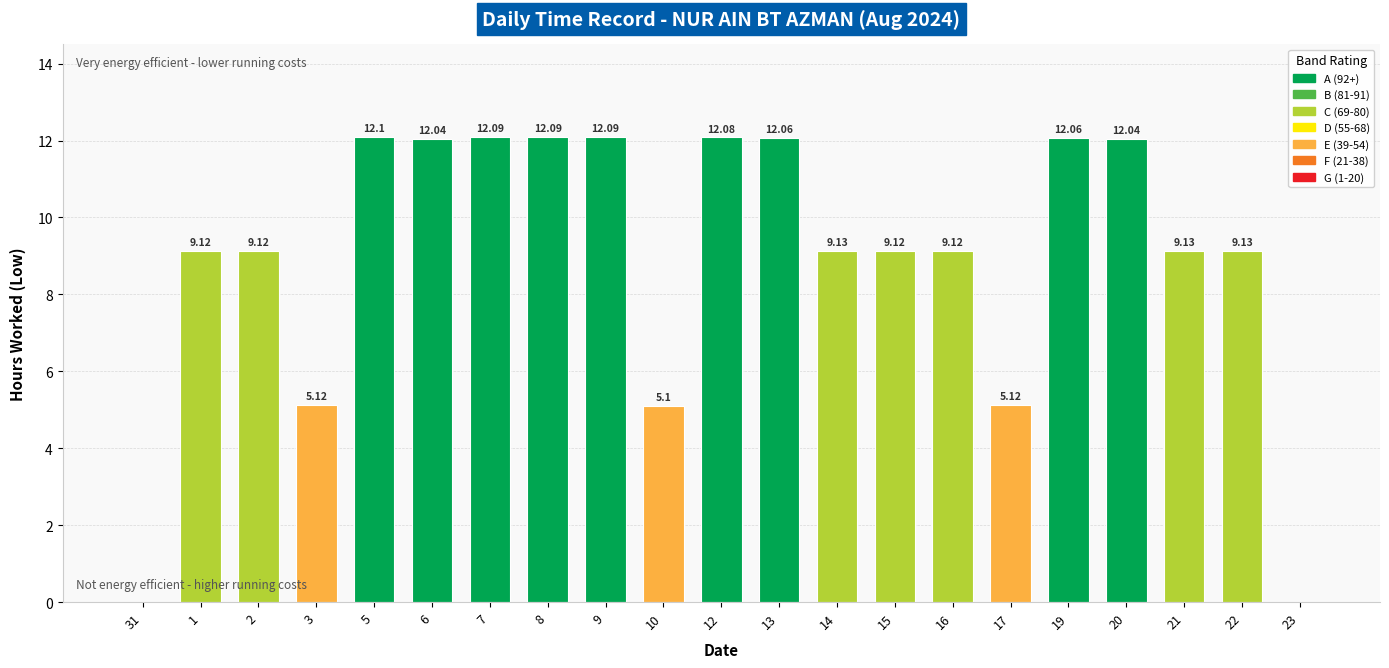

What value does the data have at 6?

12.0